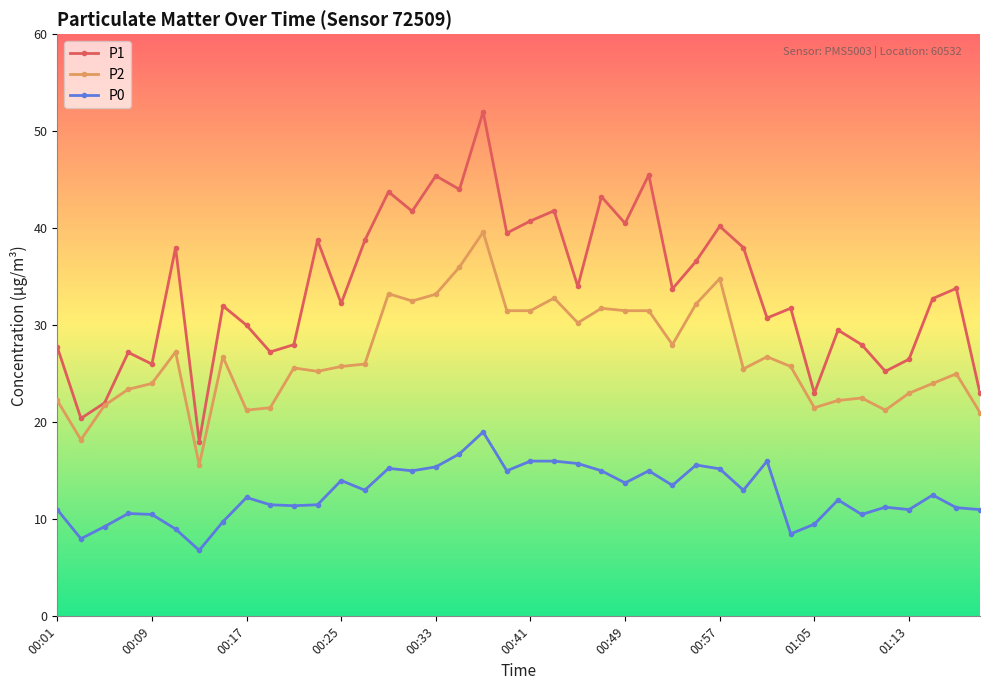

What is the value of the P0 point at the 27th from the left?

13.5